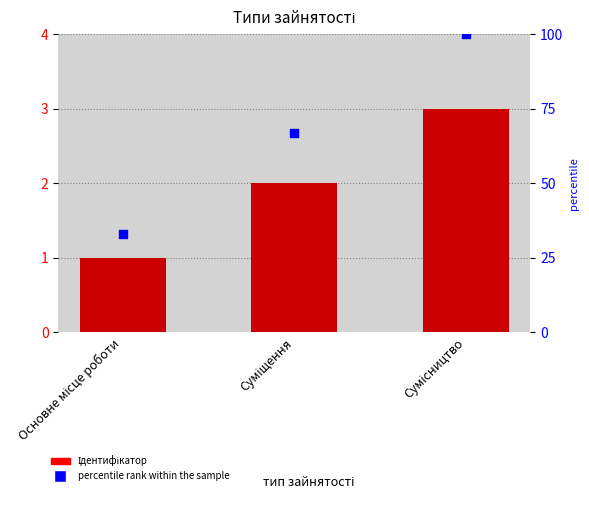

What are all the series names shown in the legend?

Ідентифікатор, percentile rank within the sample